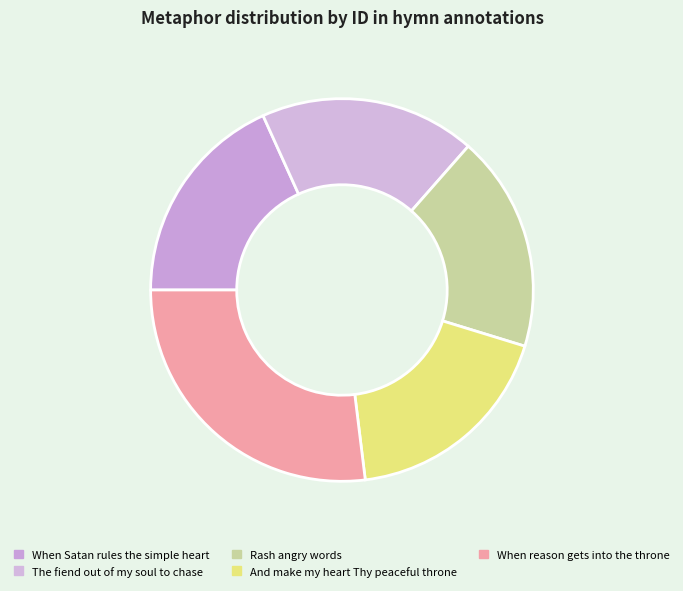

What is the change in value from Rash angry words to When reason gets into the throne?

+4023